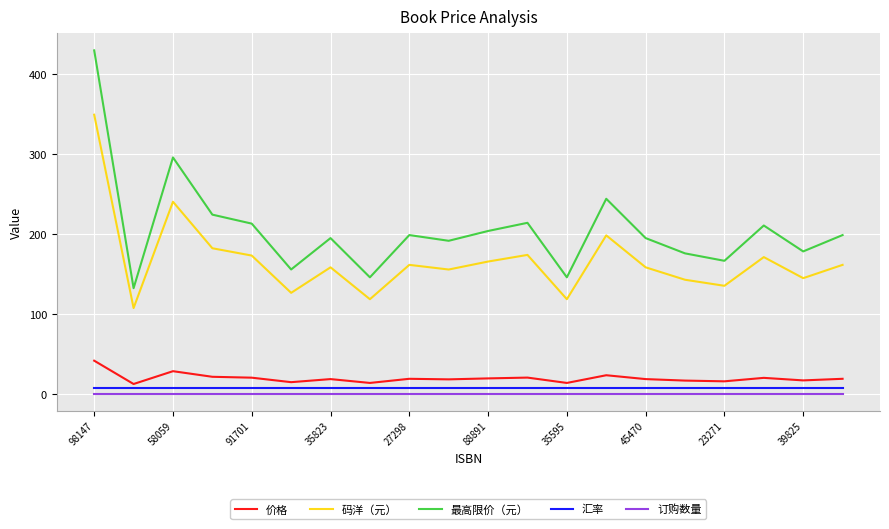

Which series has the widest spread of values?

最高限价（元）